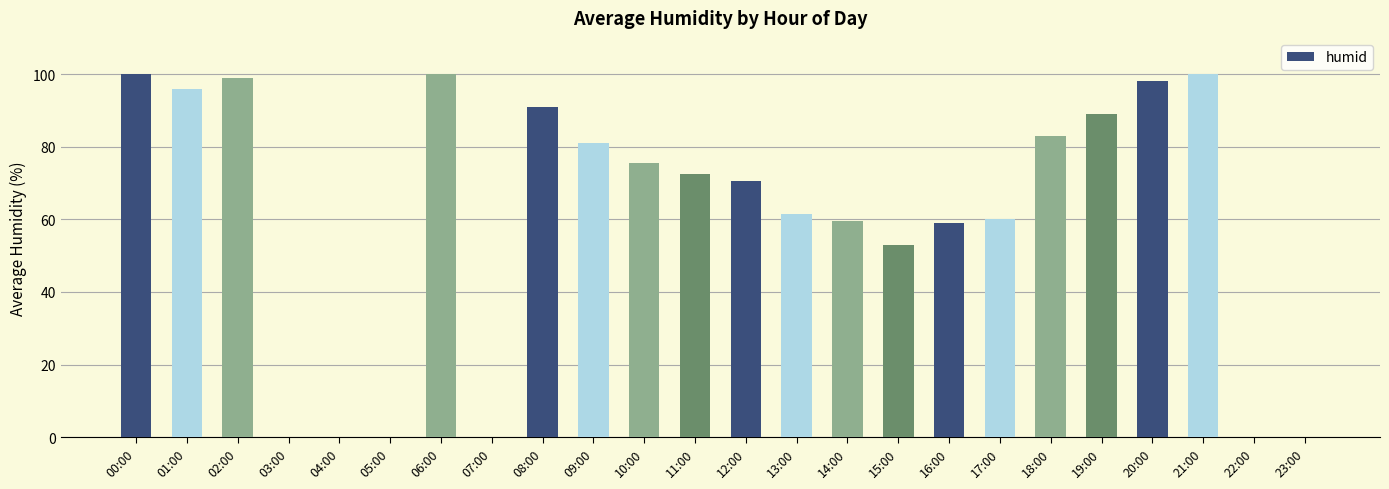

What is the sum of all values?

1448.5